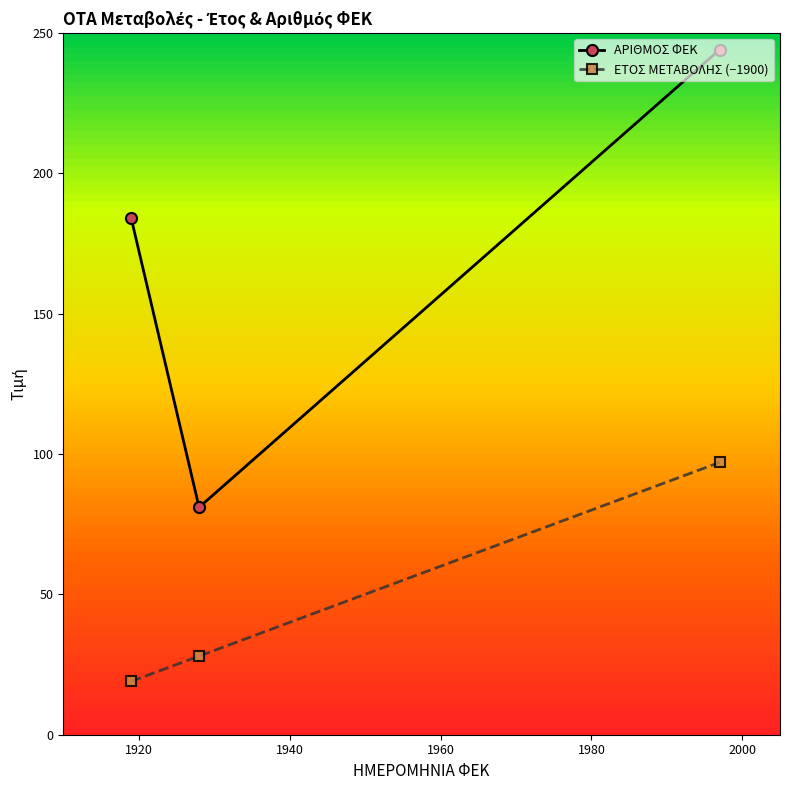

How many lines are shown in the chart?

2